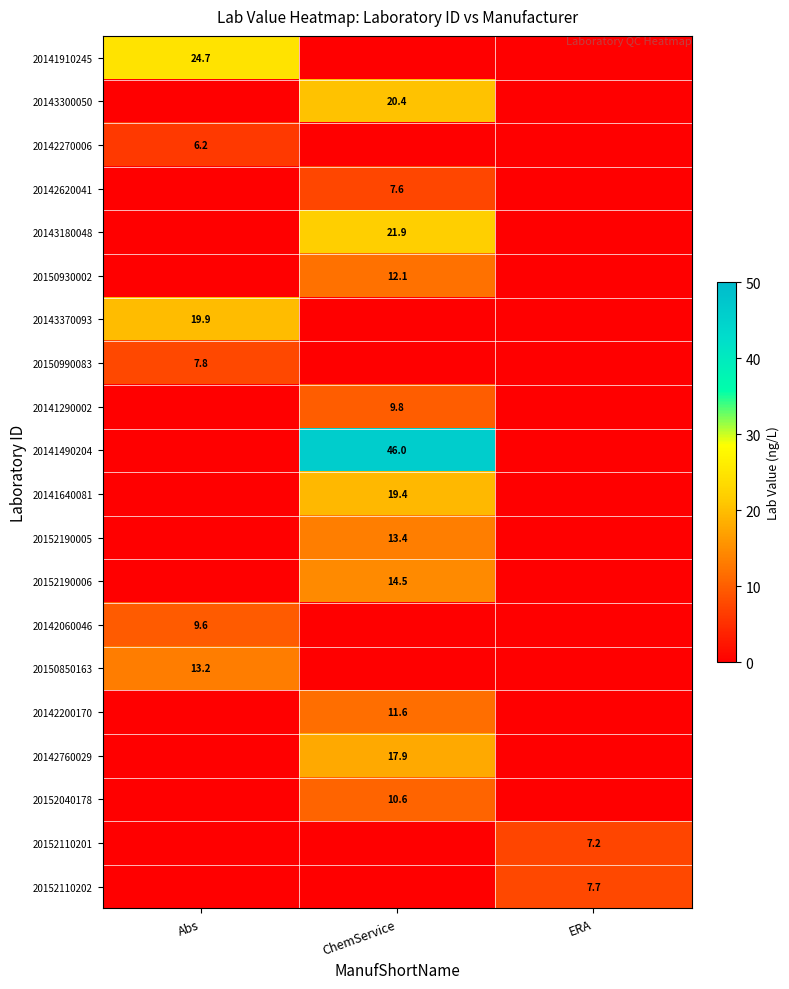

True or false: 20141290002 has a value of 9.8 at ChemService.

True